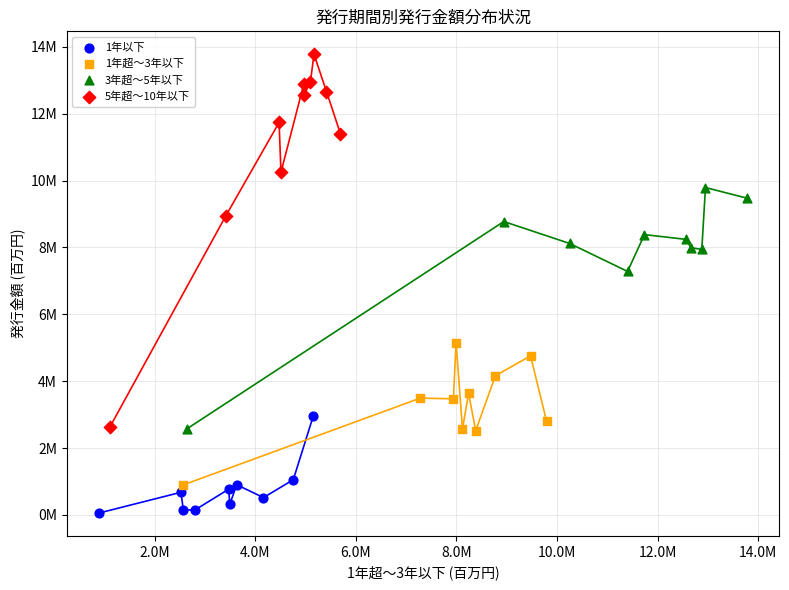

Which series reaches the maximum Y coordinate?

5年超～10年以下